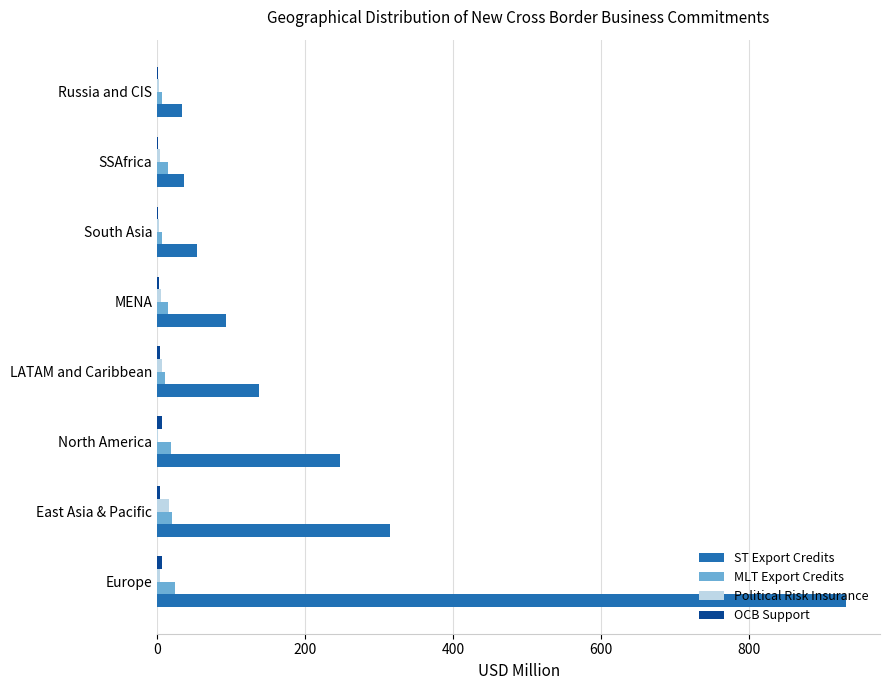

Which series has the largest total across all categories?

ST Export Credits